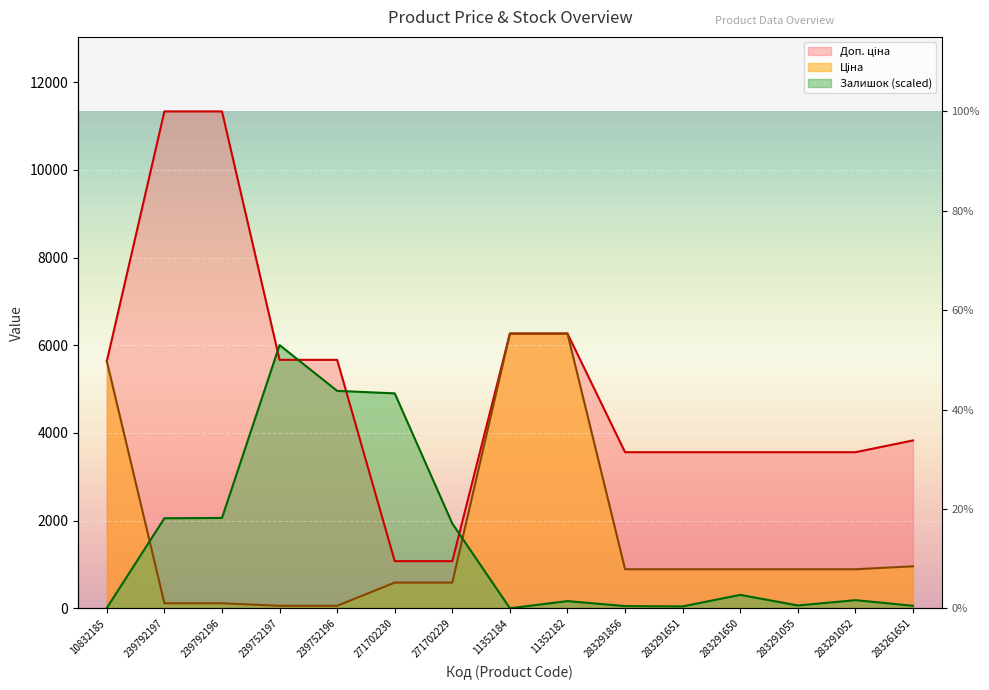

Which category has the highest value across all series?

239792197